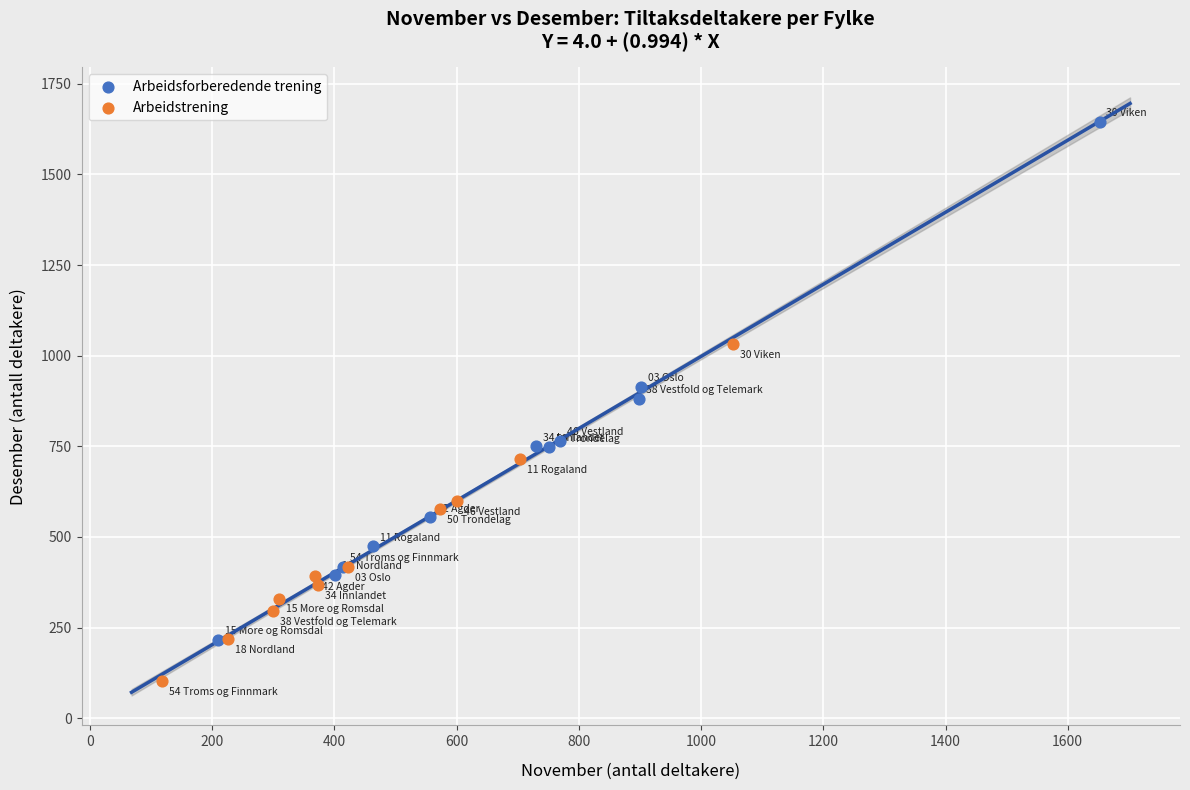

Which series reaches the maximum Y coordinate?

Arbeidsforberedende trening